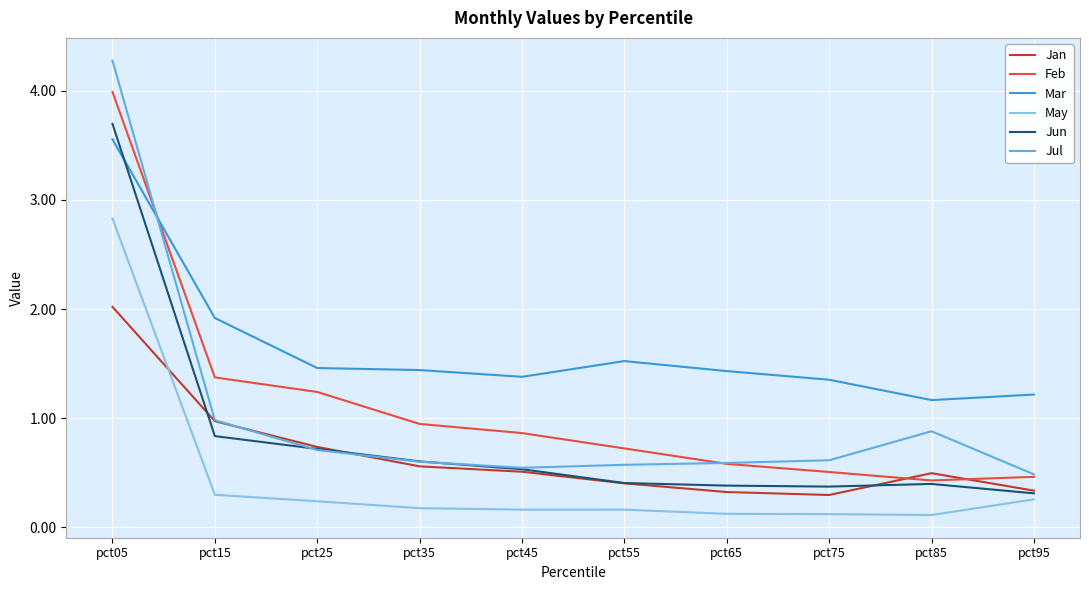

The value of Feb at pct15 is 1.4. True or false?

True